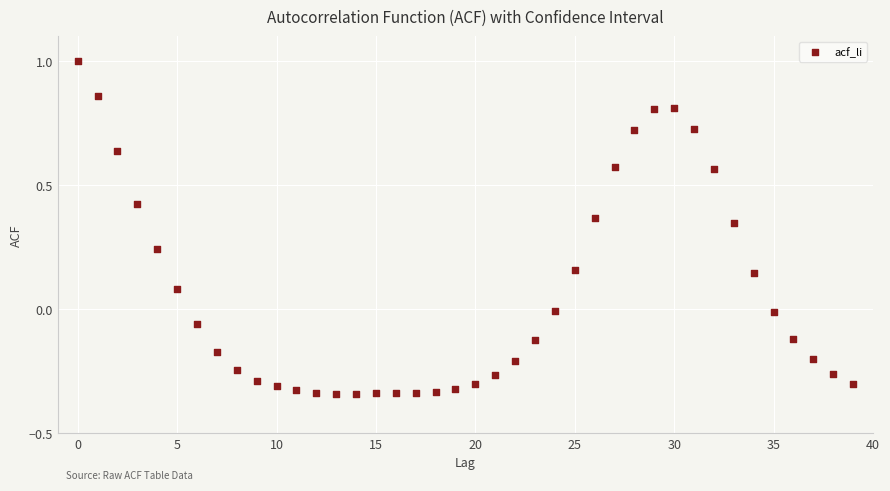

What is the range of Y values (max minus min)?

1.3